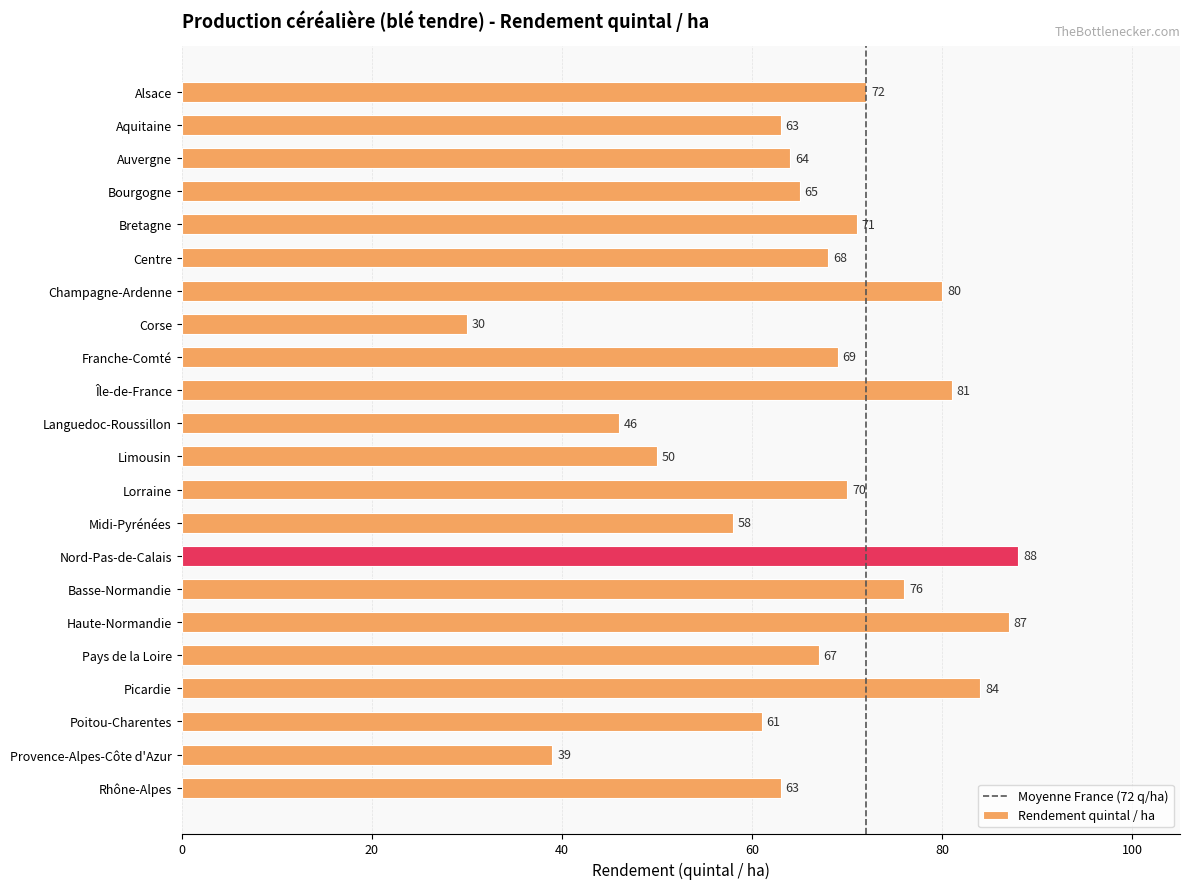

The value at Champagne-Ardenne is 80. True or false?

True